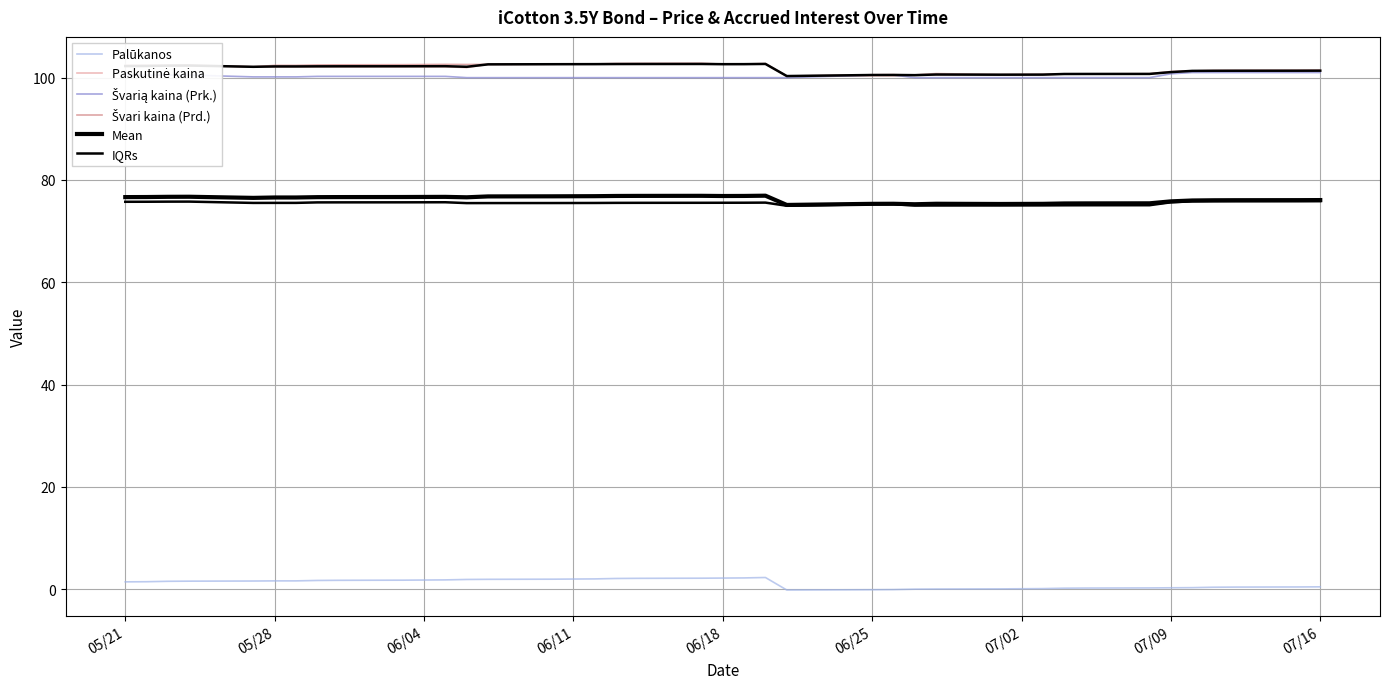

Is it true that Švarią kaina (Prk.) equals 155.7 at 05/28?

False